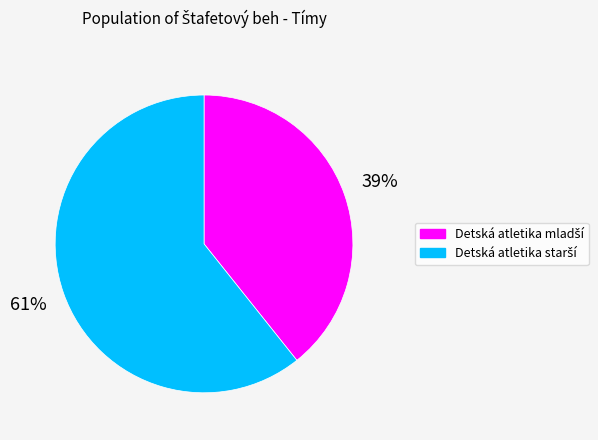

Is there any slice that represents more than half of the pie?

Yes